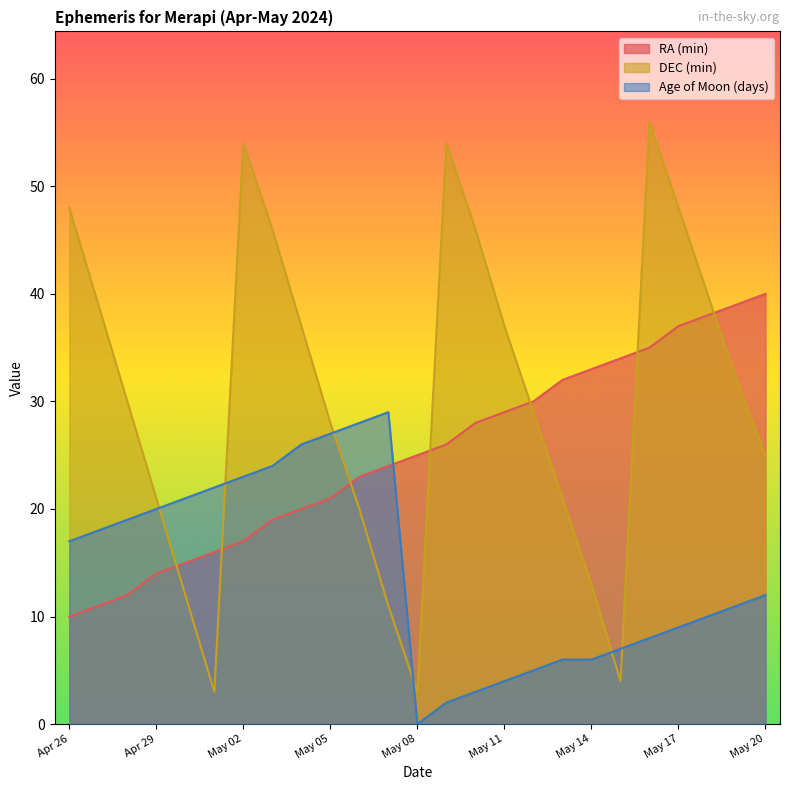

List the labels in order of RA (min) value, smallest first.

Apr 26, Apr 27, Apr 28, Apr 29, Apr 30, May 01, May 02, May 03, May 04, May 05, May 06, May 07, May 08, May 09, May 10, May 11, May 12, May 13, May 14, May 15, May 16, May 17, May 18, May 19, May 20